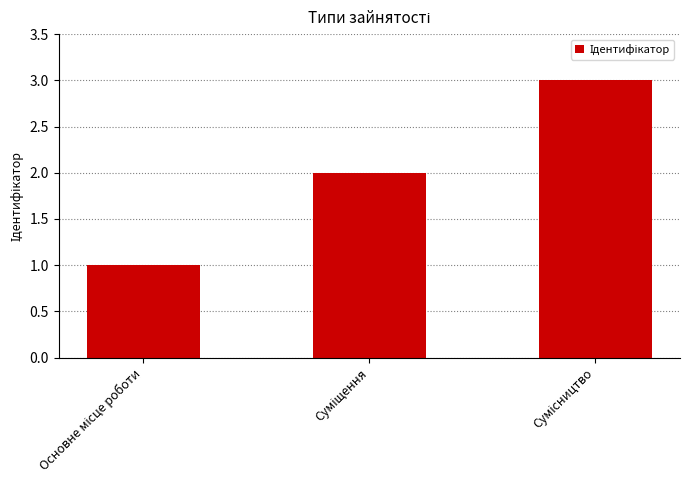

What is the maximum value shown in the chart?

3